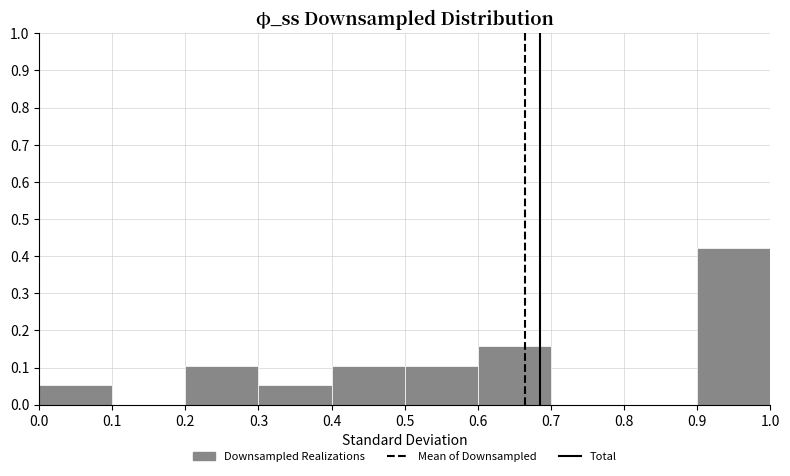

Reading left to right, list every bar in this chart as the range it spans on the x-axis followed by its height. The values are not printed on the chart, so give them approximately, as read against the axis.

0.0 to 0.1: 0.05
0.1 to 0.2: 0
0.2 to 0.3: 0.11
0.3 to 0.4: 0.05
0.4 to 0.5: 0.11
0.5 to 0.6: 0.11
0.6 to 0.7: 0.16
0.7 to 0.8: 0
0.8 to 0.9: 0
0.9 to 1.0: 0.42